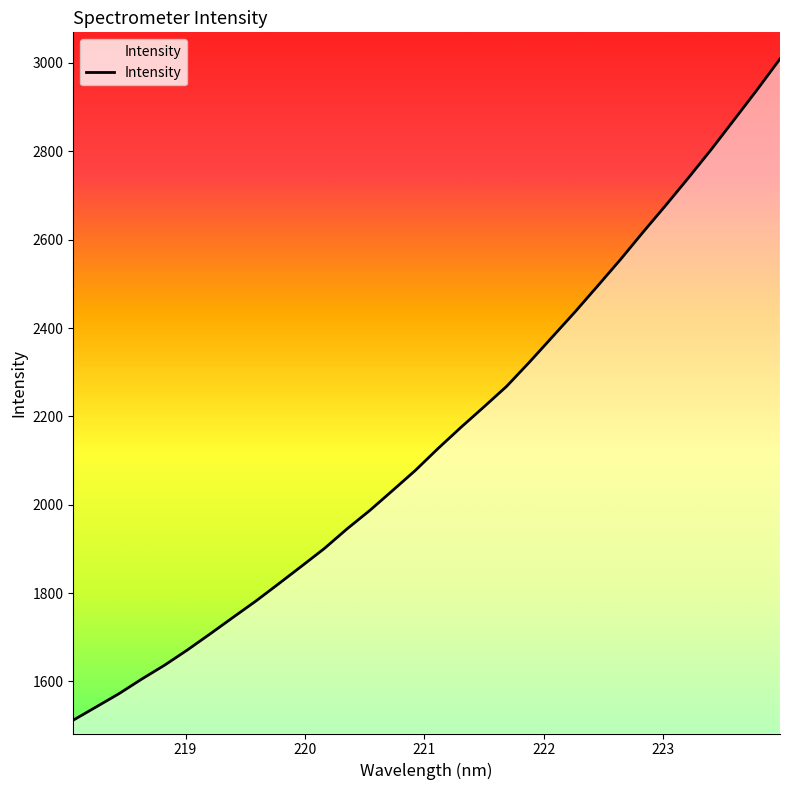

What is the greatest value displayed?

3009.2